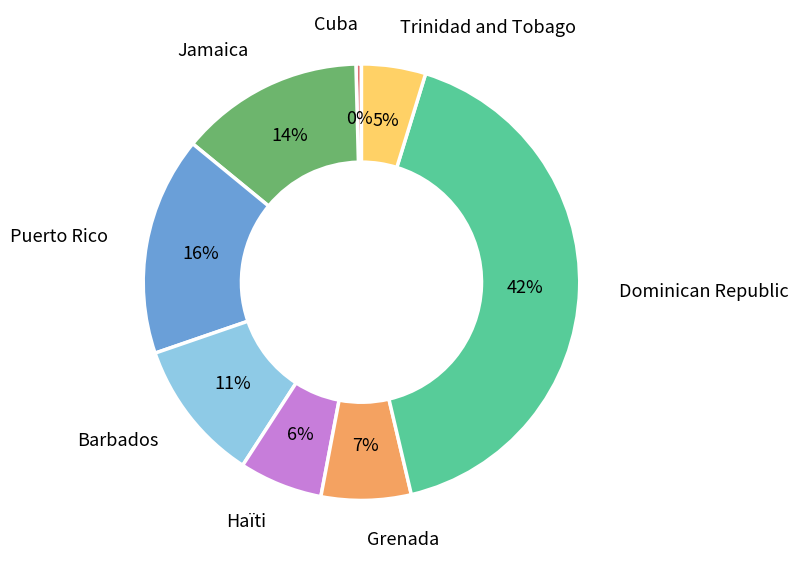

Between Puerto Rico and Cuba, which is larger?

Puerto Rico